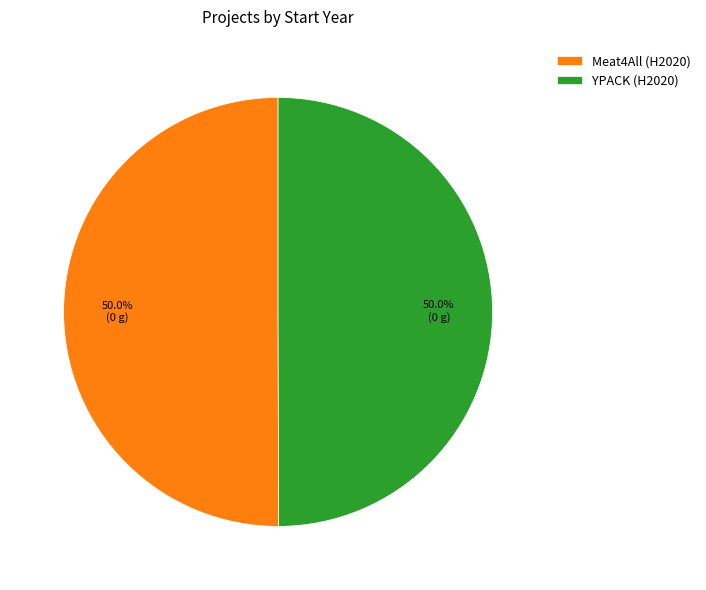

Approximately how many times larger is the value at Meat4All (H2020) compared to YPACK (H2020)?

1.0